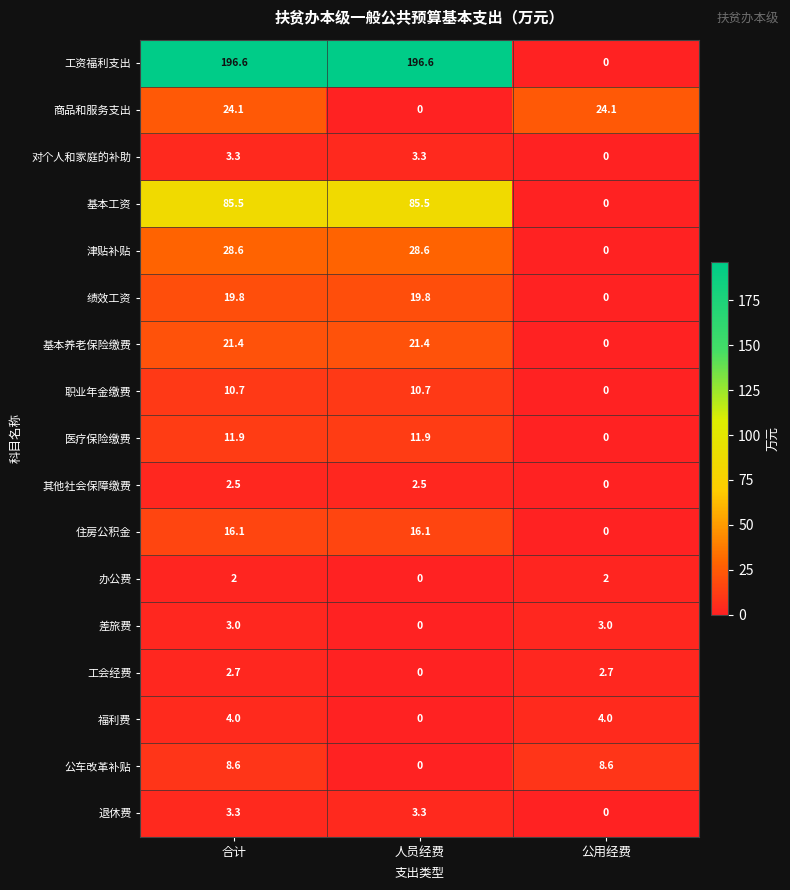

The 工会经费 series shows 1.6 at 公用经费. True or false?

False